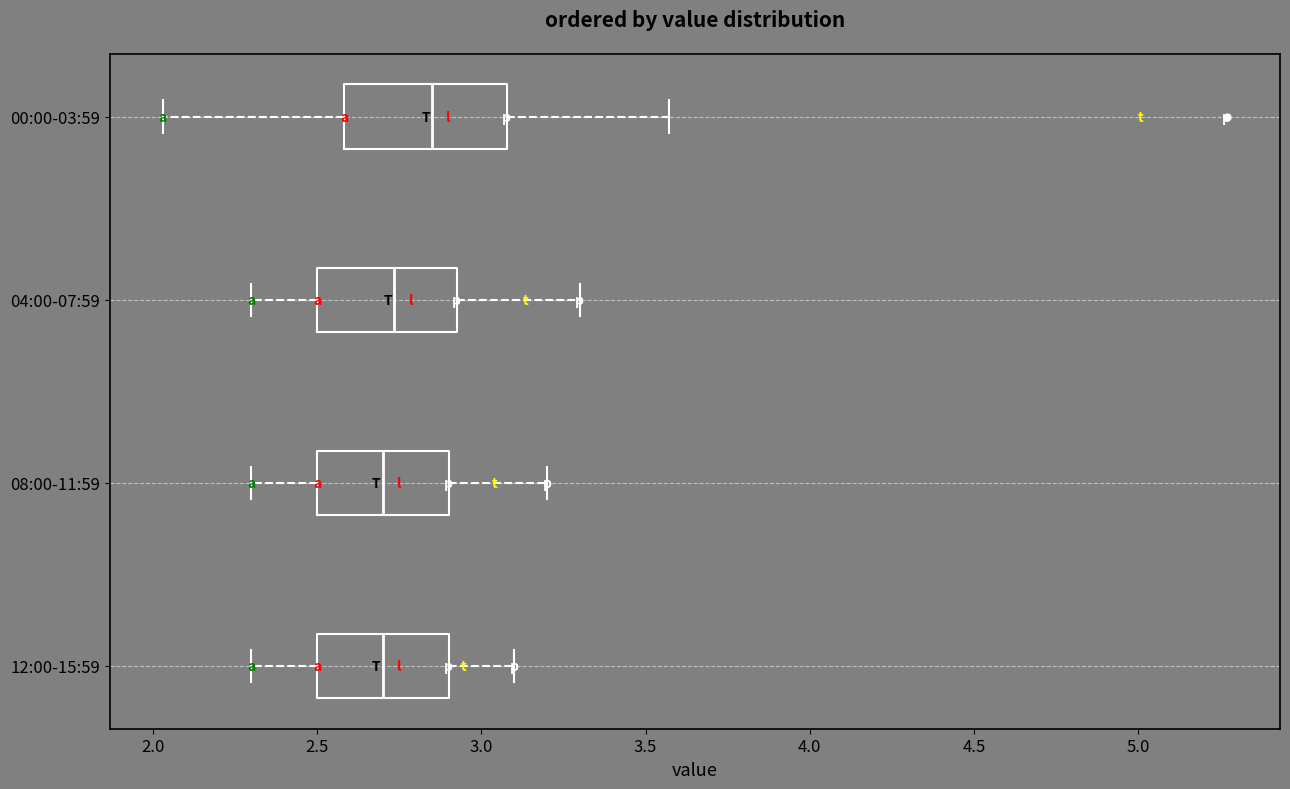

Reading bottom to top, read every box against the x-axis: the position of its median line, the range the box covers, and the ends of its whiskers. The values are not printed on the chart, so give them approximately, as read against the axis.

12:00-15:59: median 2.70, box 2.50 to 2.90, whiskers 2.30 to 3.10
08:00-11:59: median 2.70, box 2.50 to 2.90, whiskers 2.30 to 3.20
04:00-07:59: median 2.75, box 2.50 to 2.95, whiskers 2.30 to 3.30
00:00-03:59: median 2.85, box 2.60 to 3.10, whiskers 2.05 to 3.55